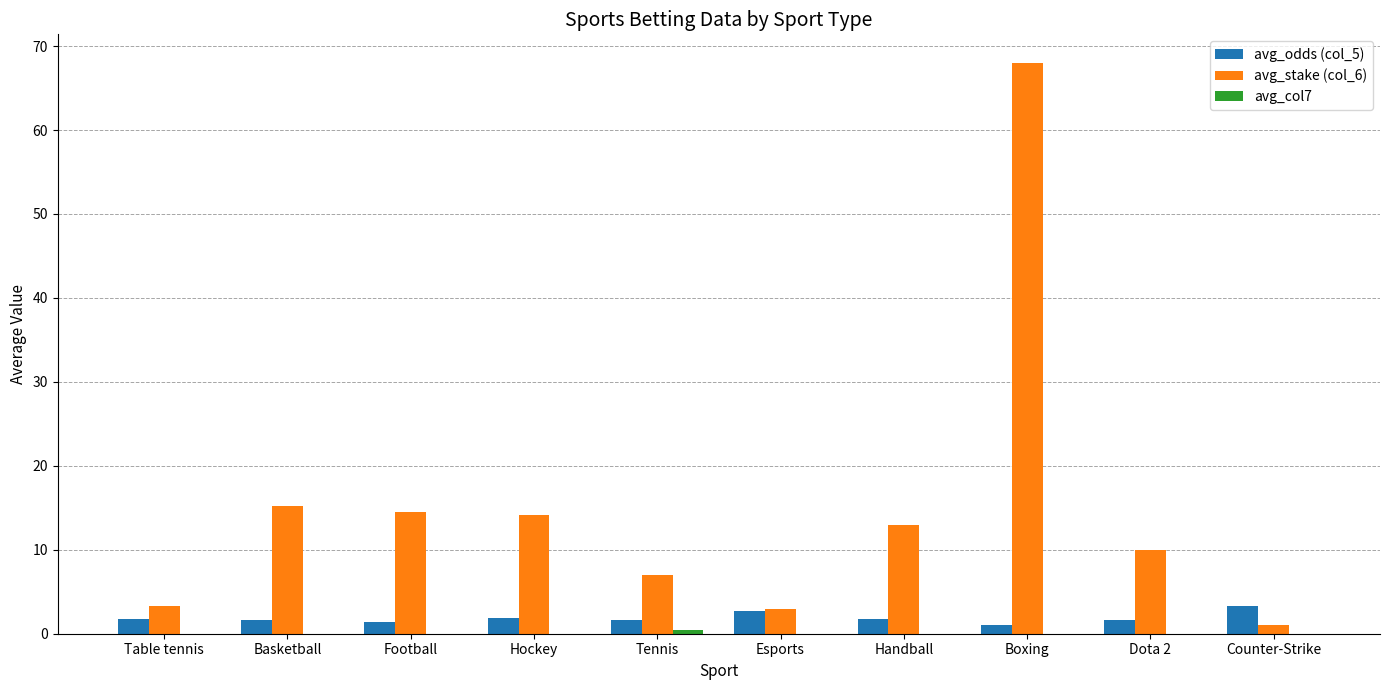

The avg_stake (col_6) series shows 22.7 at Basketball. True or false?

False